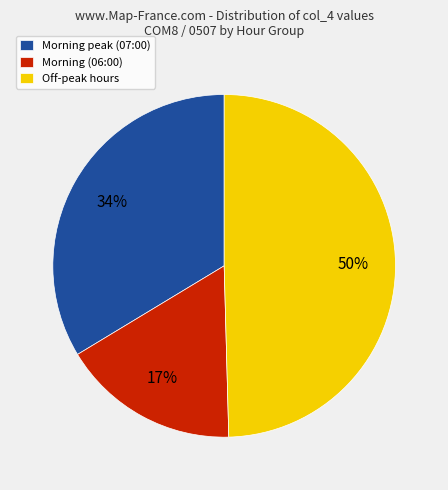

Approximately how many times larger is the value at Morning (06:00) compared to Morning peak (07:00)?

0.5